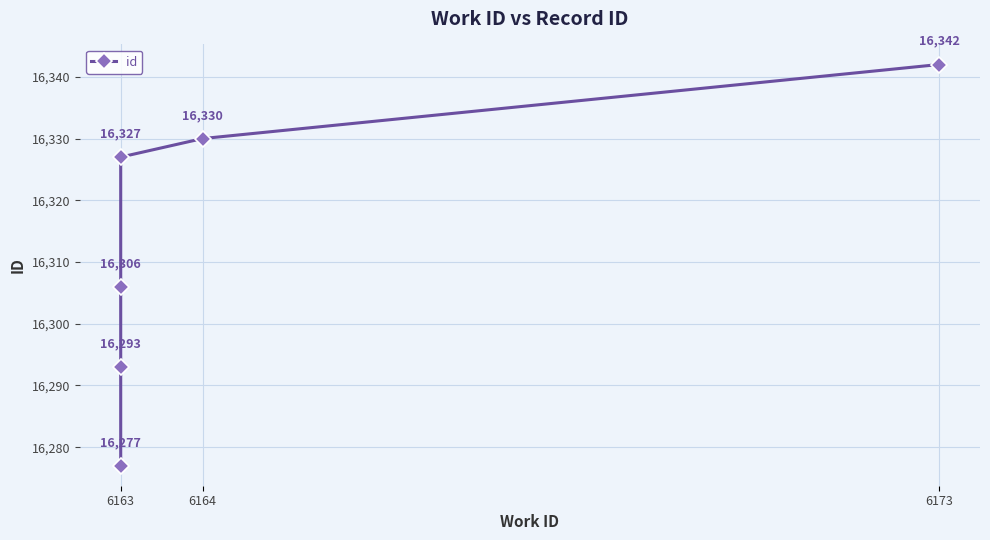

Count the number of values greater than 16327.

2